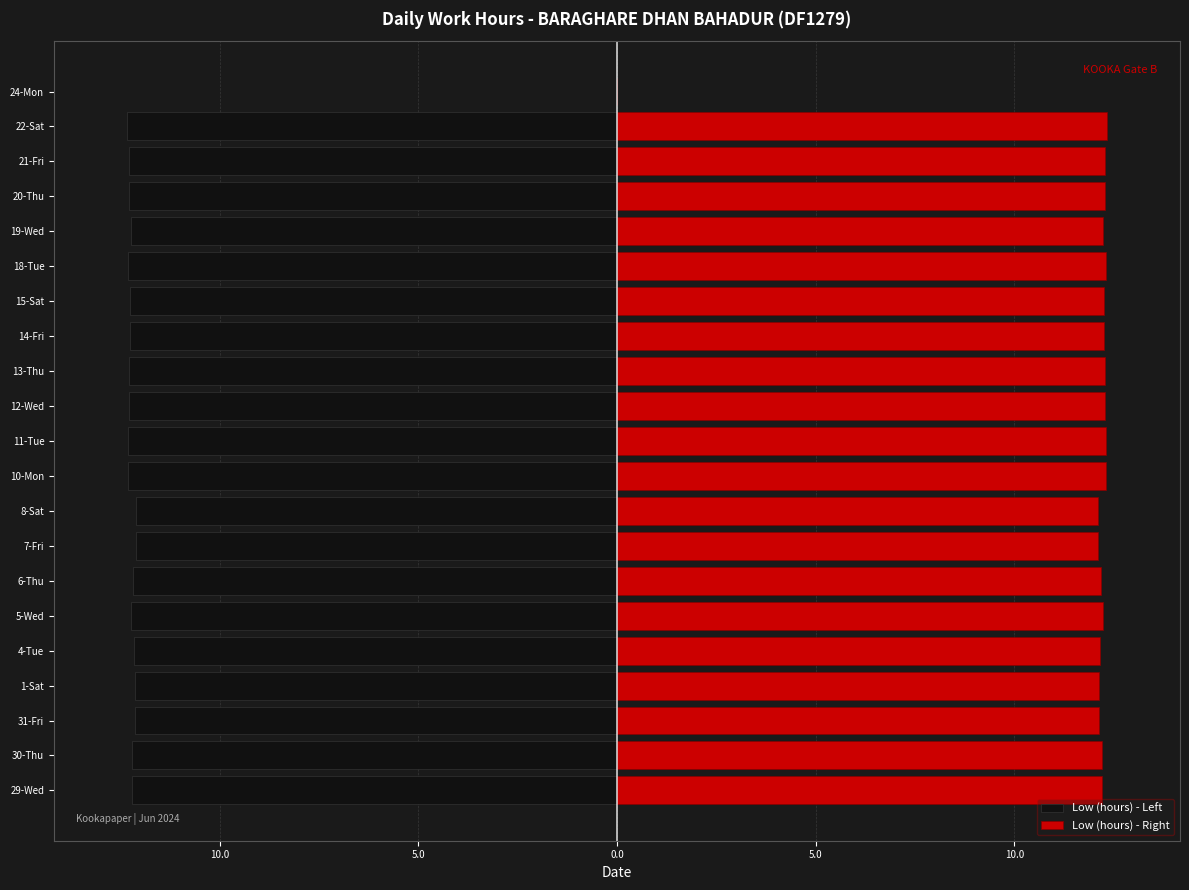

True or false: Low (hours) - Right has a value of 3.9 at 8-Sat.

False